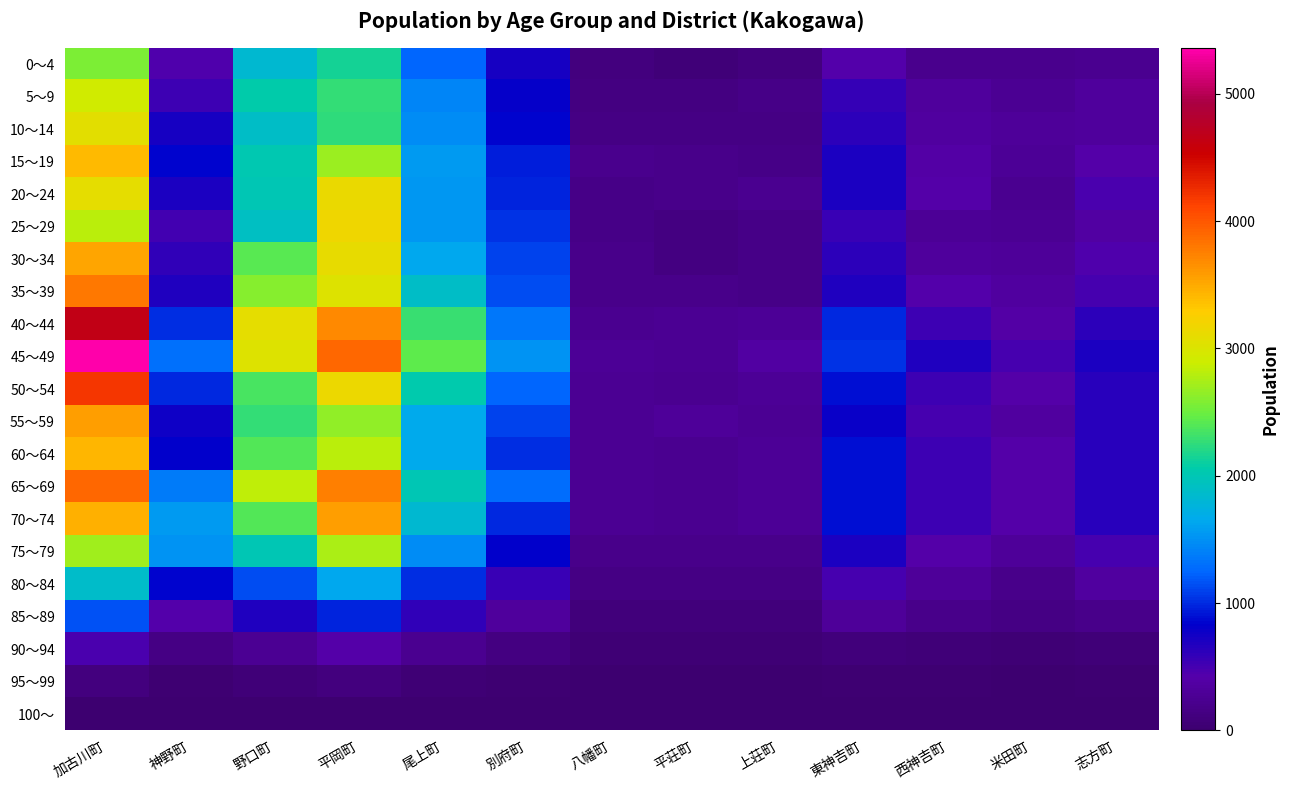

How many distinct data groups are displayed?

21